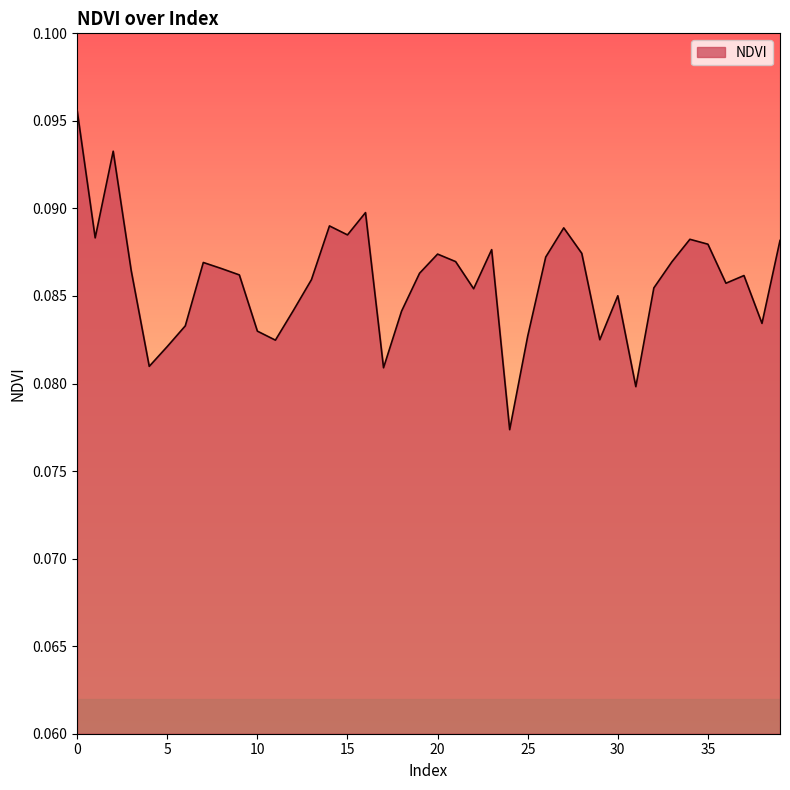

Where is the first local maximum?

2